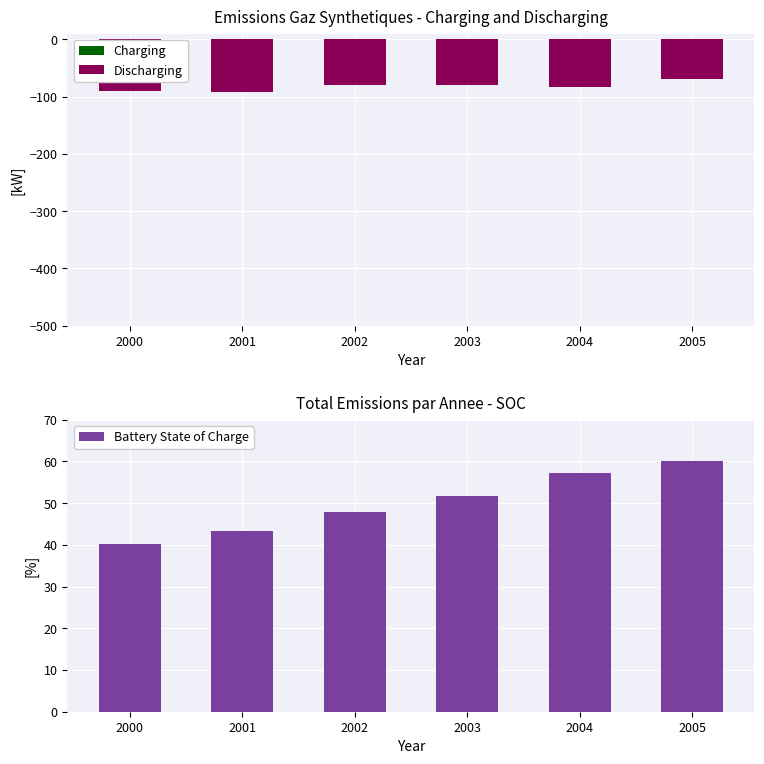

Reading left to right, transcribe all the data shown in this chart.

Charging: 0.0	0.0	0.0	0.0	0.0	0.0
Discharging: -89.5	-92.1	-80.1	-79.9	-82.5	-69.9
Battery State of Charge: 40.1	43.2	48.0	51.6	57.2	60.0